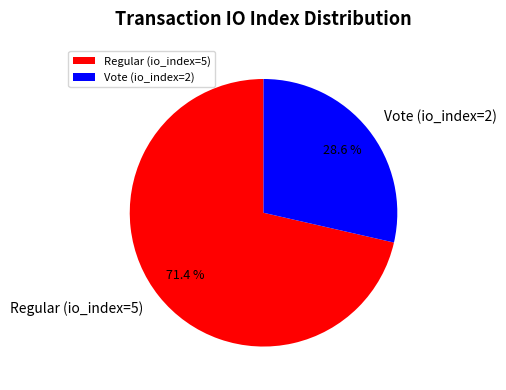

Count the number of slices in the pie.

2